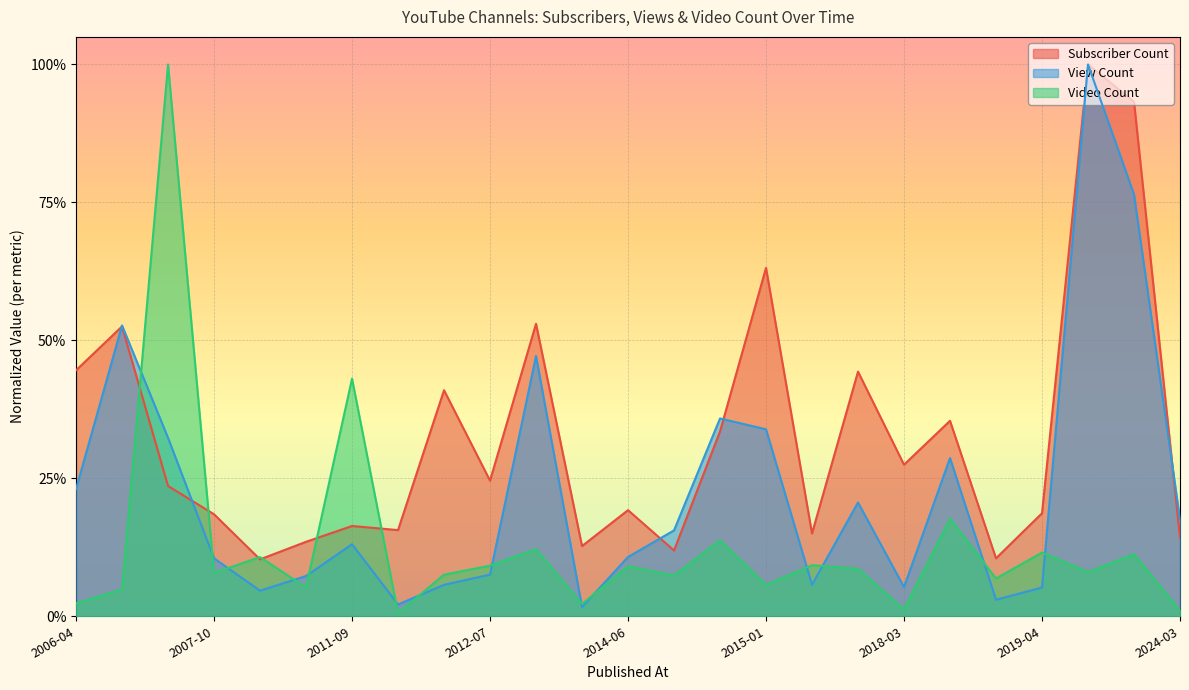

How many intersections are there between Video Count and View Count?

14